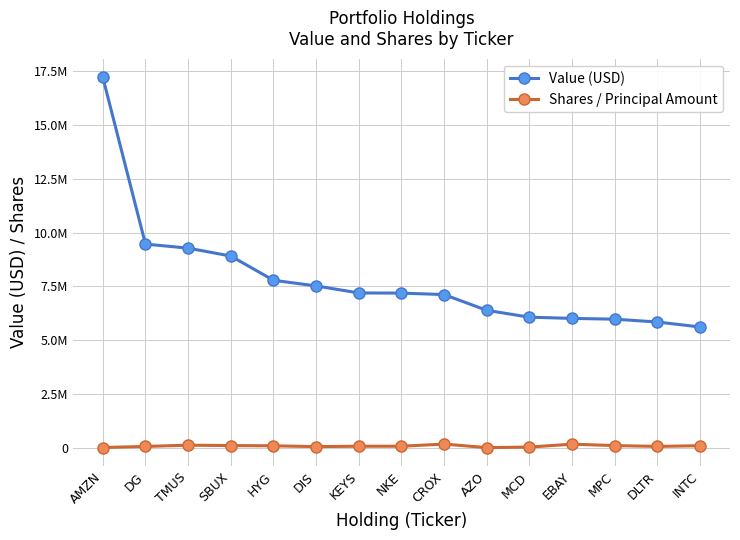

True or false: Shares / Principal Amount and Value (USD) intersect in this chart.

False